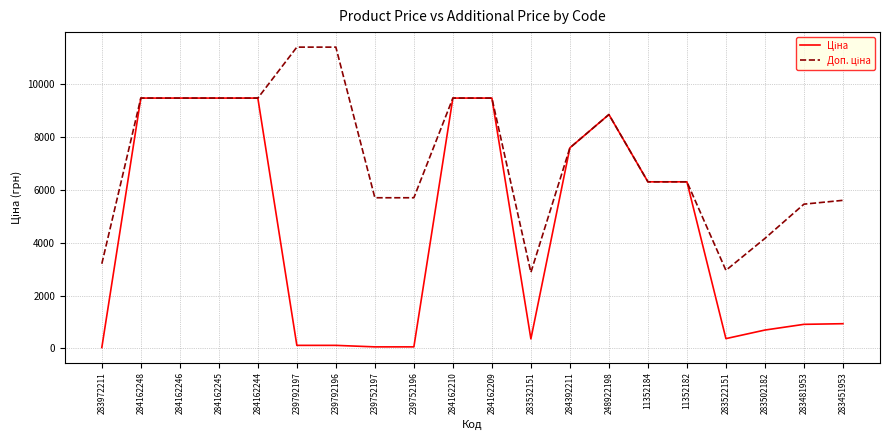

What is the maximum value shown in the chart?

11410.0